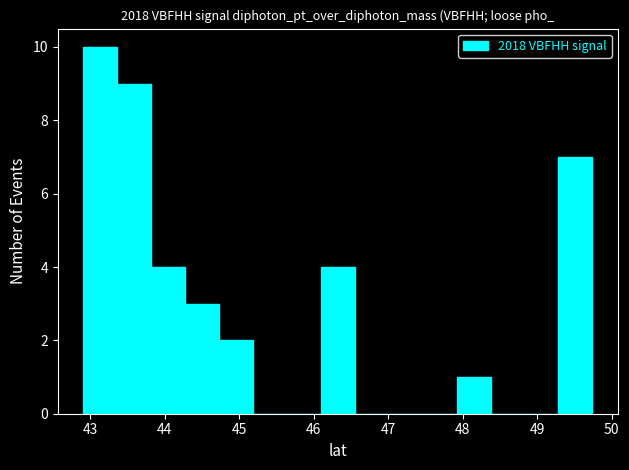

Reading left to right, transcribe this chart: for each bar, give the range it covers on the x-axis and its height. Neither the bar edges nor the heights are printed on the chart, so give them approximately, as read against the axes.

42.9 to 43.4: 10
43.4 to 43.8: 9
43.8 to 44.3: 4
44.3 to 44.7: 3
44.7 to 45.2: 2
45.2 to 45.6: 0
45.6 to 46.1: 0
46.1 to 46.6: 4
46.6 to 47.0: 0
47.0 to 47.5: 0
47.5 to 47.9: 0
47.9 to 48.4: 1
48.4 to 48.8: 0
48.8 to 49.3: 0
49.3 to 49.7: 7